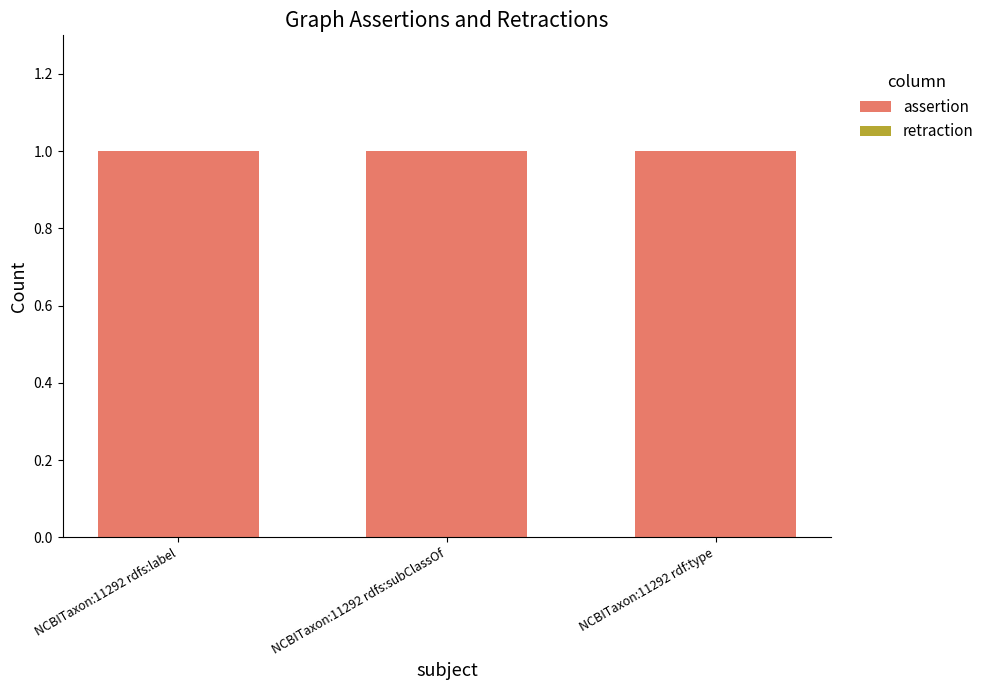

Which has a higher value, NCBITaxon:11292 rdf:type or NCBITaxon:11292 rdfs:label?

NCBITaxon:11292 rdf:type